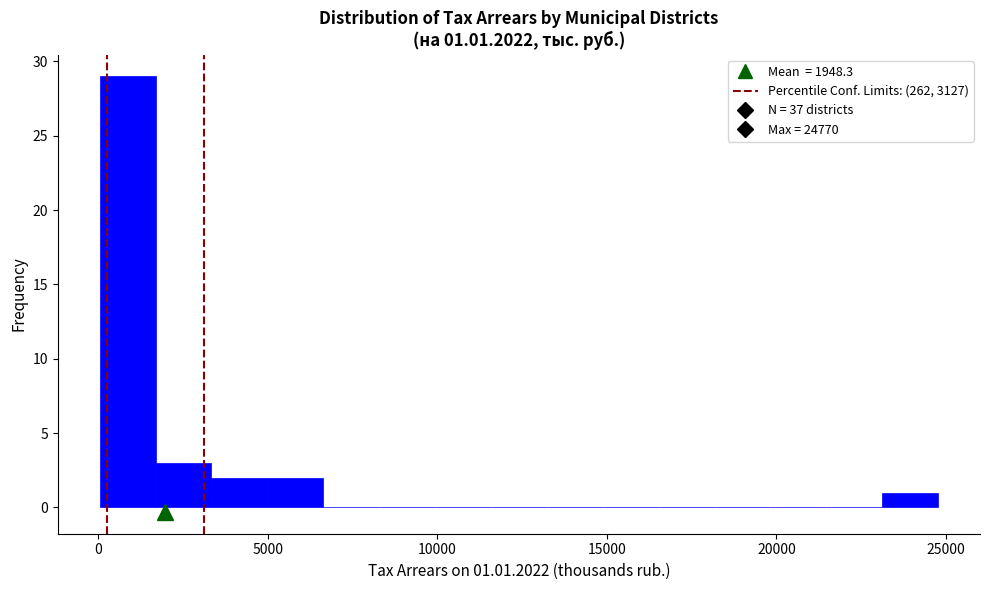

Around what value on the x-axis is the tallest bar? Give the approximate position of its centre, as read against the axis.

1000